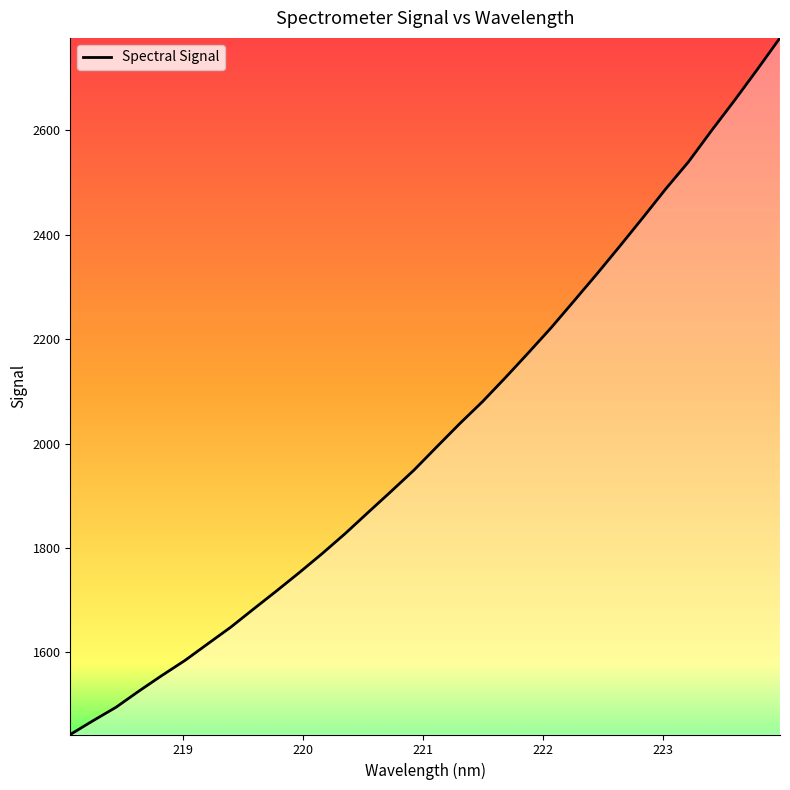

What is the minimum value shown in the chart?

1442.8